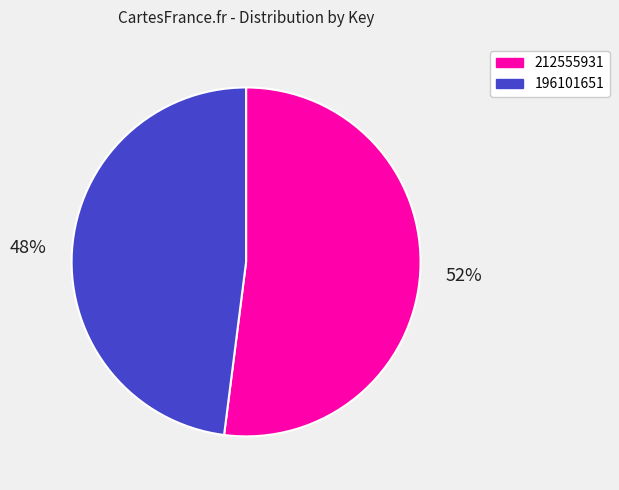

The 196101651 slice represents 57% of the pie. True or false?

False